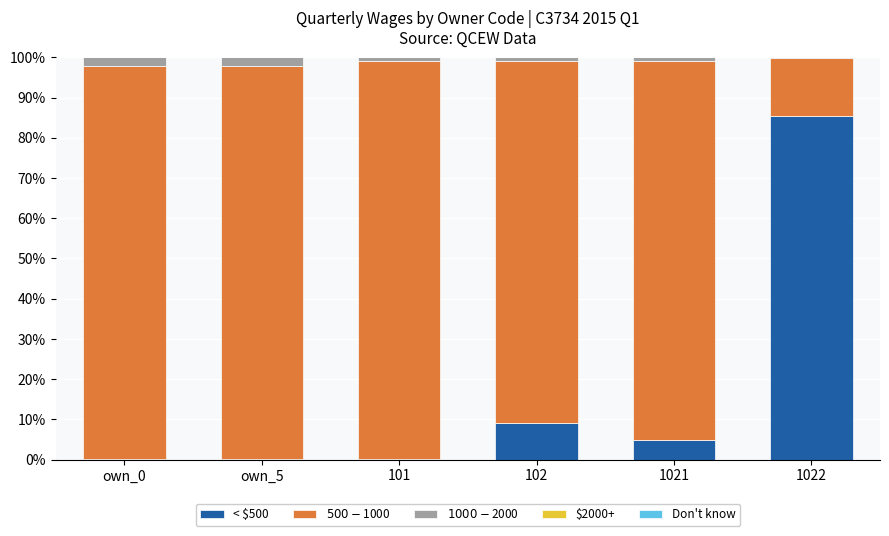

Count the number of data series in this chart.

5